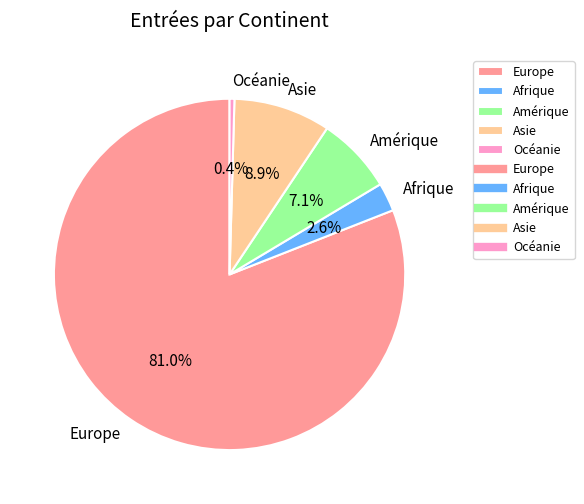

Count the number of slices in the pie.

5